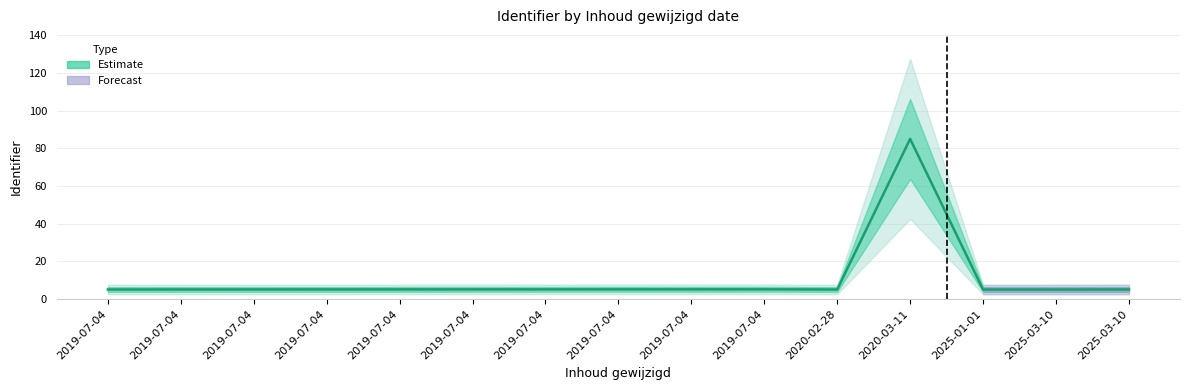

List the labels in order of value, largest first.

2020-03-11, 2019-07-04, 2019-07-04, 2019-07-04, 2019-07-04, 2019-07-04, 2019-07-04, 2019-07-04, 2019-07-04, 2019-07-04, 2025-03-10, 2019-07-04, 2020-02-28, 2025-03-10, 2025-01-01